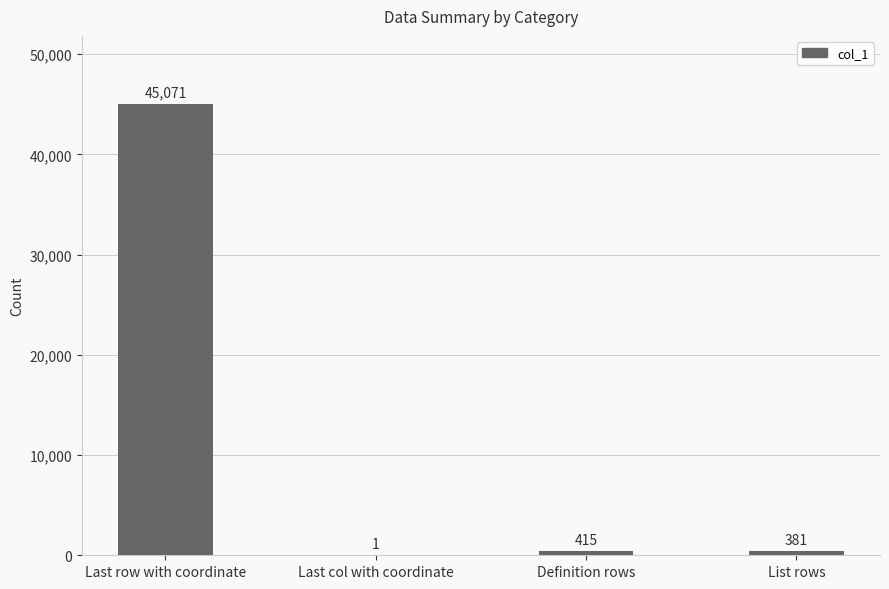

The chart shows a value of 1 at Last col with coordinate. True or false?

True